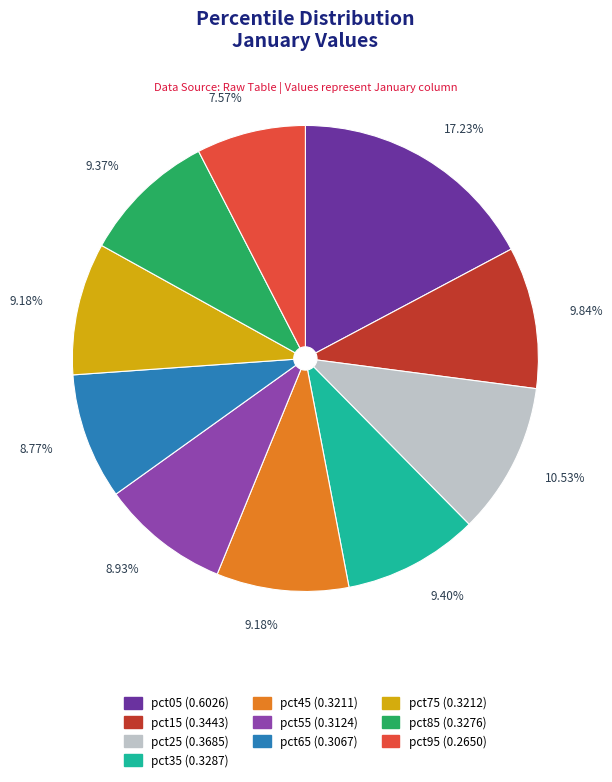

Is there any slice that represents more than half of the pie?

No